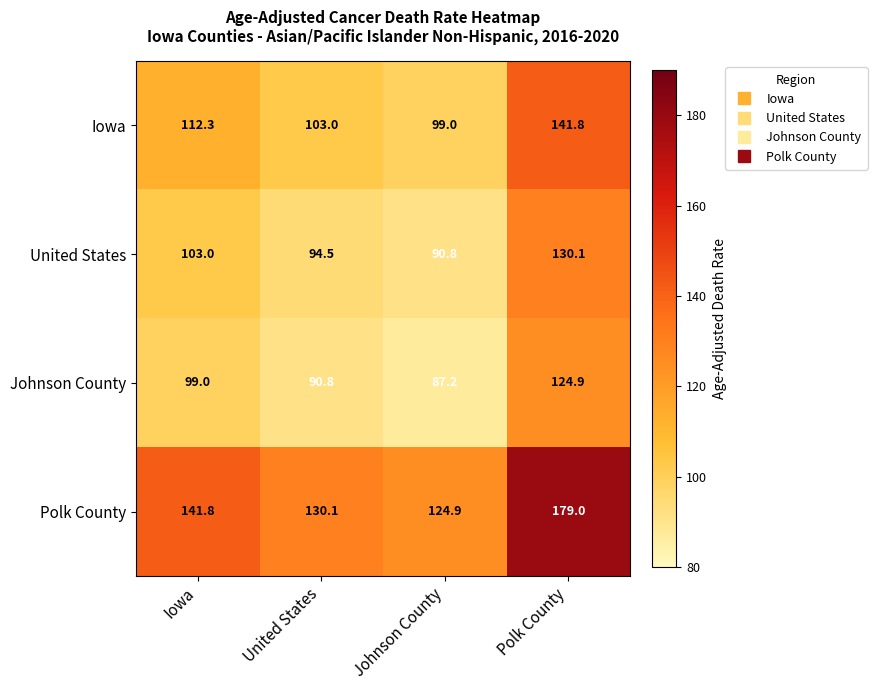

List the series in order of their peak value, highest first.

Polk County, Iowa, United States, Johnson County